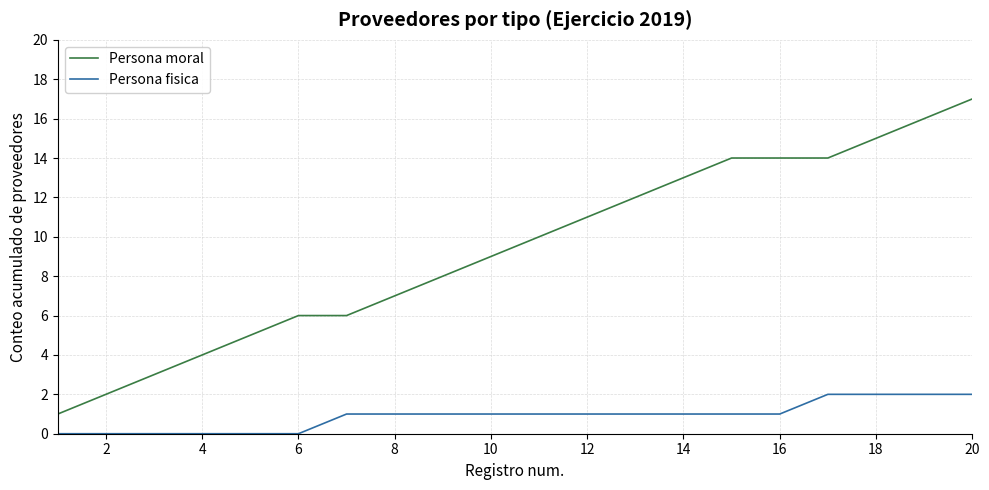

Which series has the widest spread of values?

Persona moral